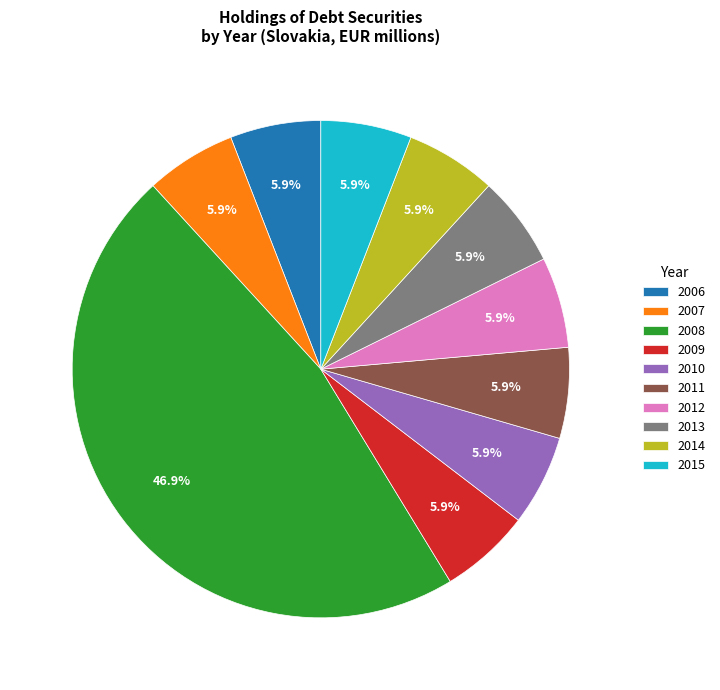

Count the number of slices in the pie.

10